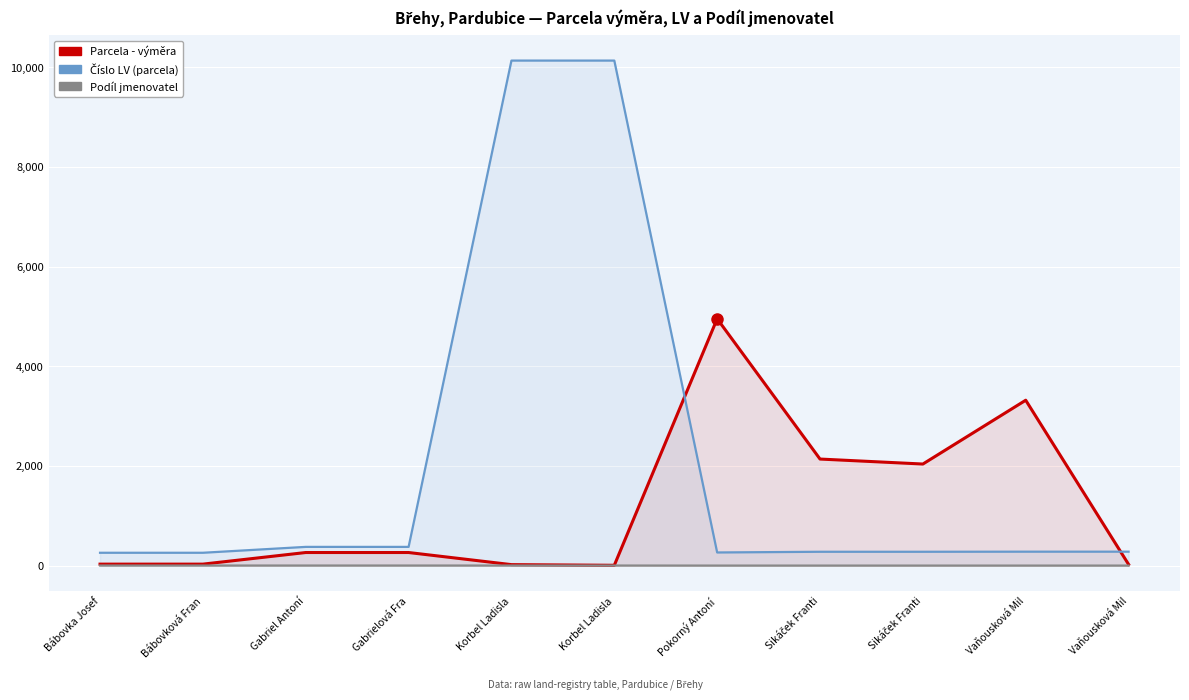

Reading left to right, extract all data points from this chart.

Parcela - výměra: Bábovka Josef=30	Bábovková Fran=30	Gabriel Antoní=263	Gabrielová Fra=263	Korbel Ladisla=20	Korbel Ladisla=7	Pokorný Antoní=4952	Sikáček Franti=2138	Sikáček Franti=2038	Vaňousková Mil=3318	Vaňousková Mil=25
Číslo LV (parcela): Bábovka Josef=258	Bábovková Fran=258	Gabriel Antoní=376	Gabrielová Fra=376	Korbel Ladisla=10131	Korbel Ladisla=10131	Pokorný Antoní=264	Sikáček Franti=278	Sikáček Franti=278	Vaňousková Mil=280	Vaňousková Mil=280
Podíl jmenovatel: Bábovka Josef=2	Bábovková Fran=2	Gabriel Antoní=2	Gabrielová Fra=2	Korbel Ladisla=2	Korbel Ladisla=2	Pokorný Antoní=1	Sikáček Franti=1	Sikáček Franti=1	Vaňousková Mil=1	Vaňousková Mil=1